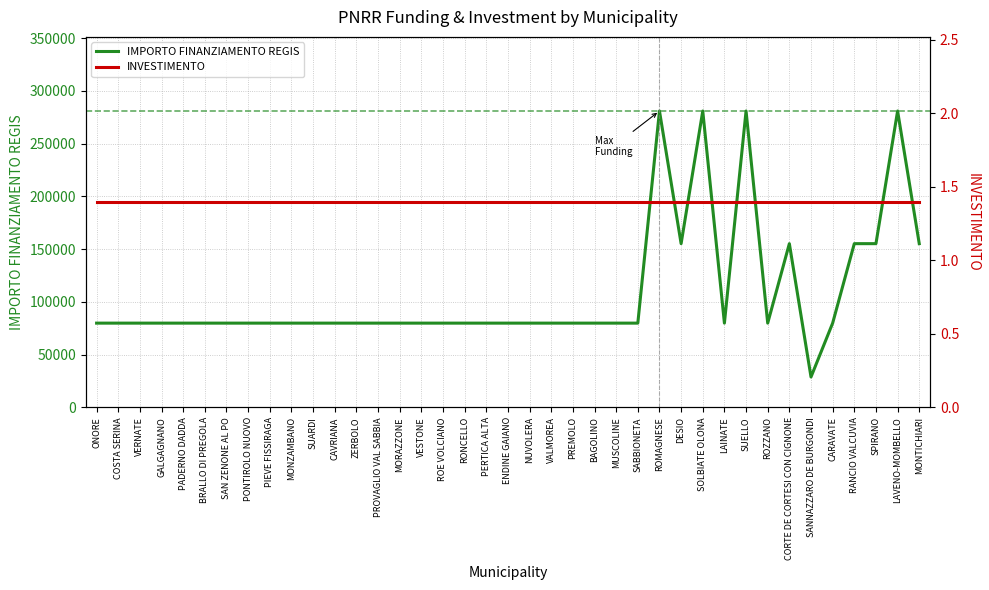

At which category does IMPORTO FINANZIAMENTO REGIS reach its first local valley?

DESIO